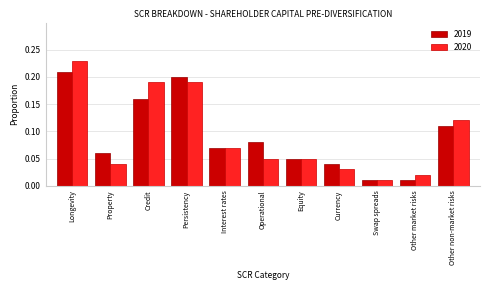

Which category has the highest value across all series?

Longevity